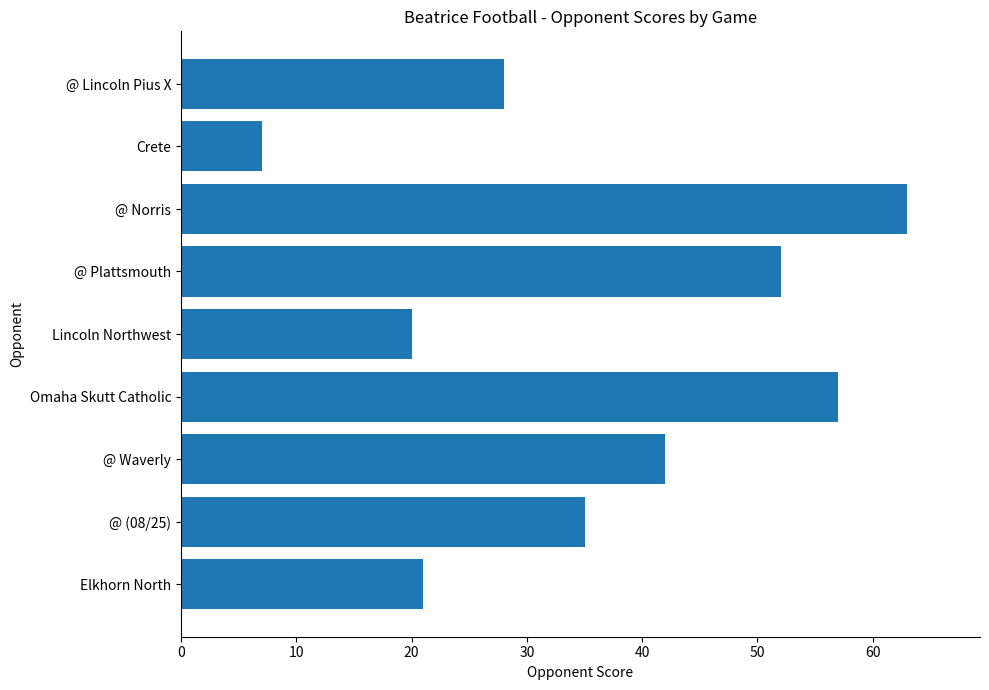

Where is the data nearest to the value 35?

@ (08/25)